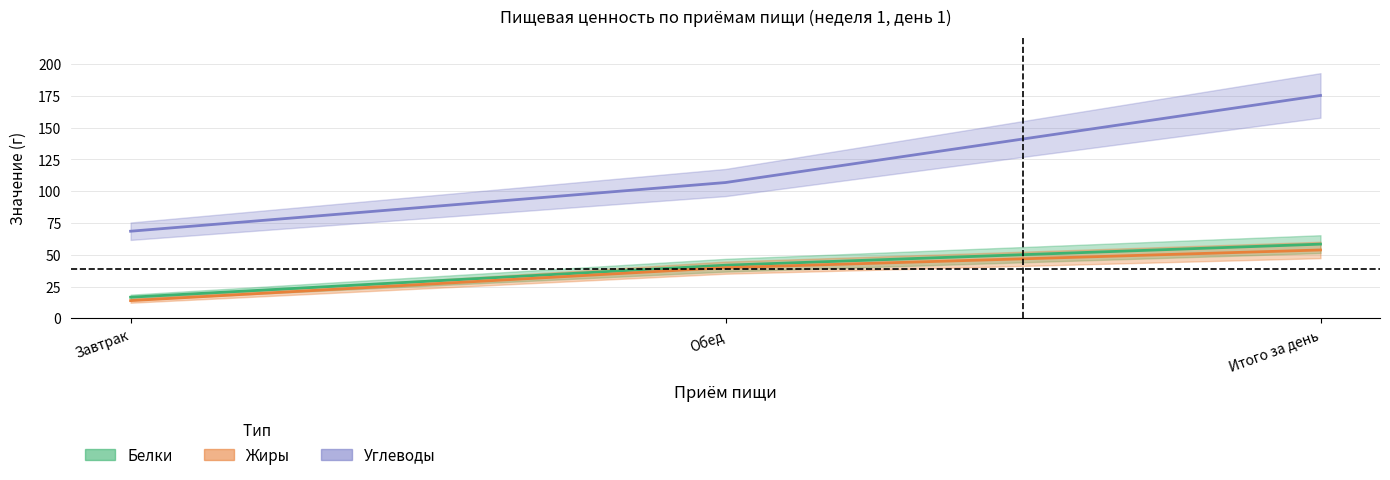

List the series in order of their peak value, lowest first.

Жиры, Белки, Углеводы